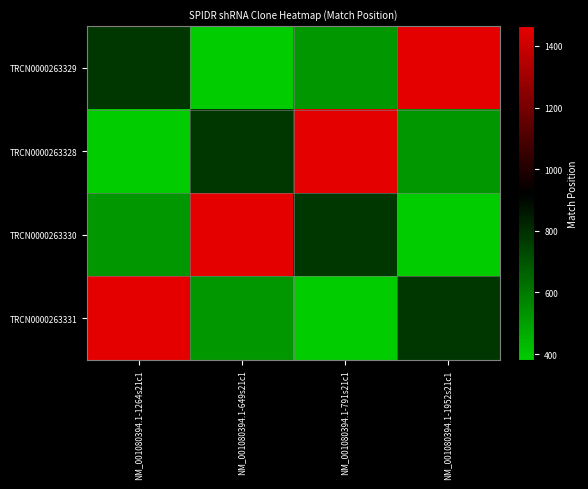

Reading left to right, transcribe all the data shown in this chart.

TRCN0000263329: NM_001080394.1-1264s21c1=776	NM_001080394.1-649s21c1=381	NM_001080394.1-791s21c1=523	NM_001080394.1-1952s21c1=1464
TRCN0000263328: NM_001080394.1-1264s21c1=381	NM_001080394.1-649s21c1=776	NM_001080394.1-791s21c1=1464	NM_001080394.1-1952s21c1=523
TRCN0000263330: NM_001080394.1-1264s21c1=523	NM_001080394.1-649s21c1=1464	NM_001080394.1-791s21c1=776	NM_001080394.1-1952s21c1=381
TRCN0000263331: NM_001080394.1-1264s21c1=1464	NM_001080394.1-649s21c1=523	NM_001080394.1-791s21c1=381	NM_001080394.1-1952s21c1=776